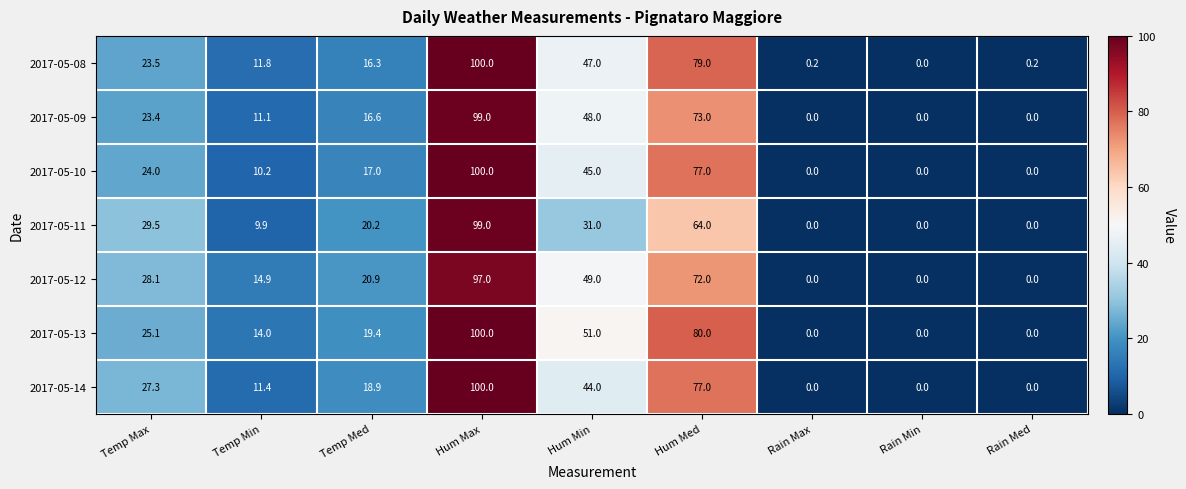

The value of 2017-05-10 at Hum Min is 45.0. True or false?

True